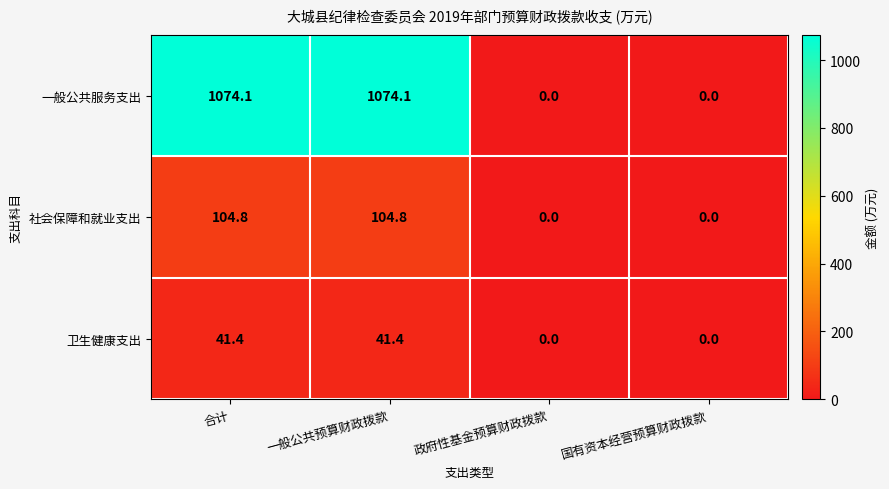

What is the maximum value for 一般公共服务支出?

1074.1